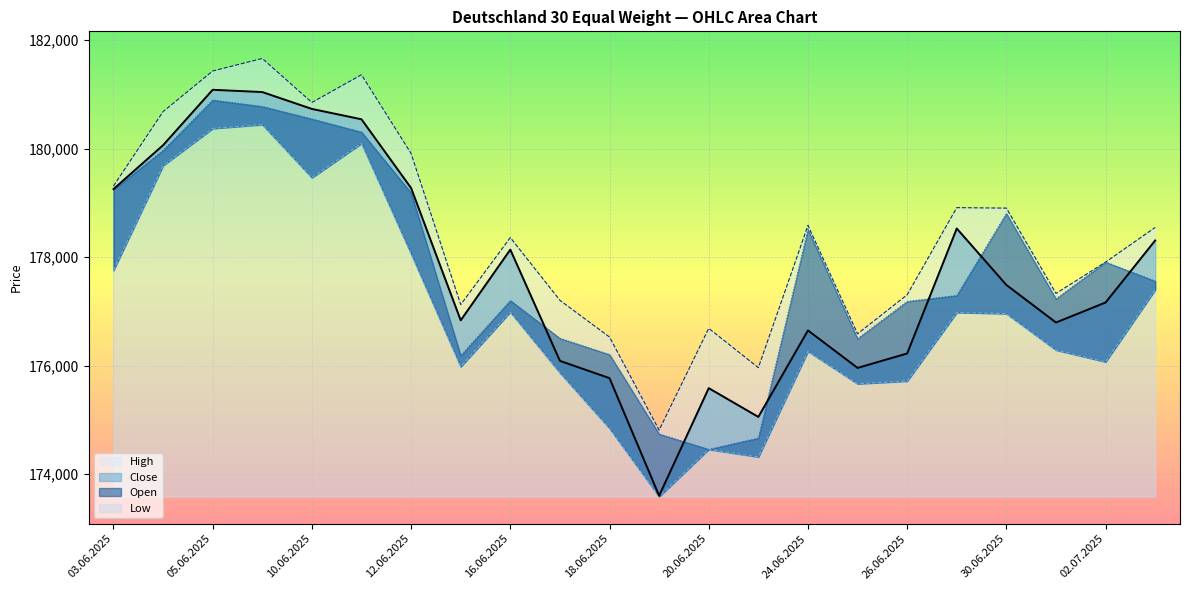

How many interior local valleys does the Low series have?

6